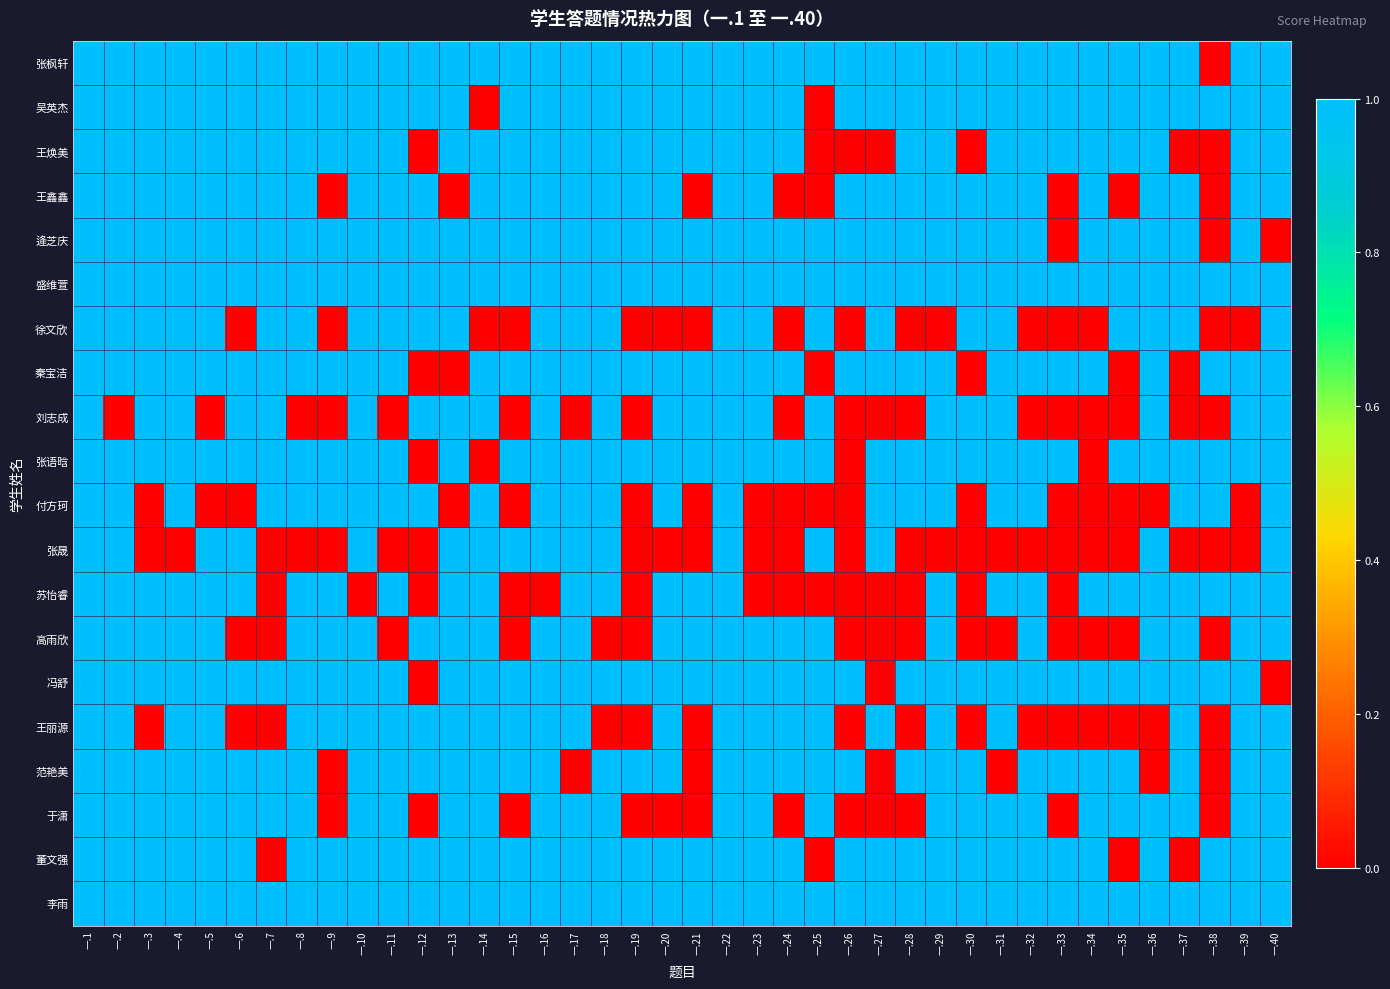

Between 一.32 and 一.18, which is larger?

一.32